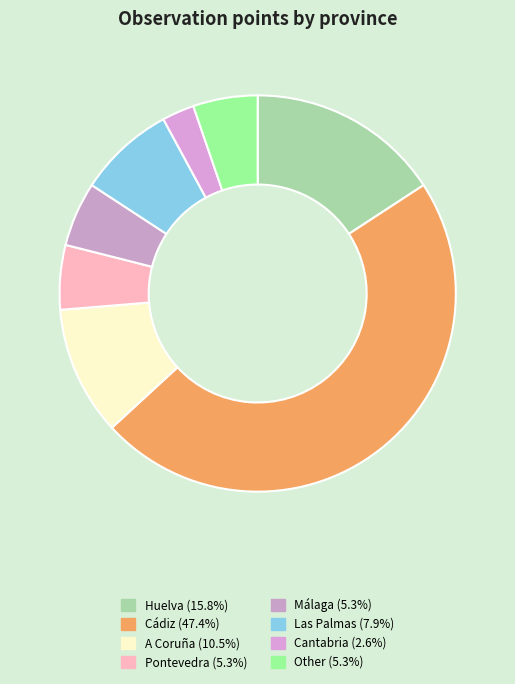

What is the ratio of the value at Cádiz to the value at Cantabria?

18.0